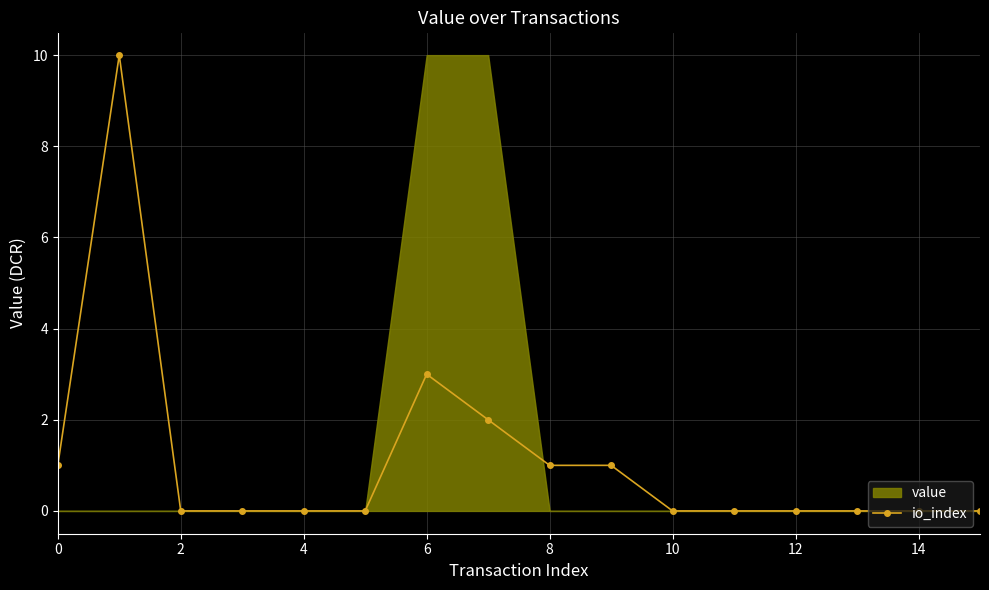

What is the sum of all values?

18